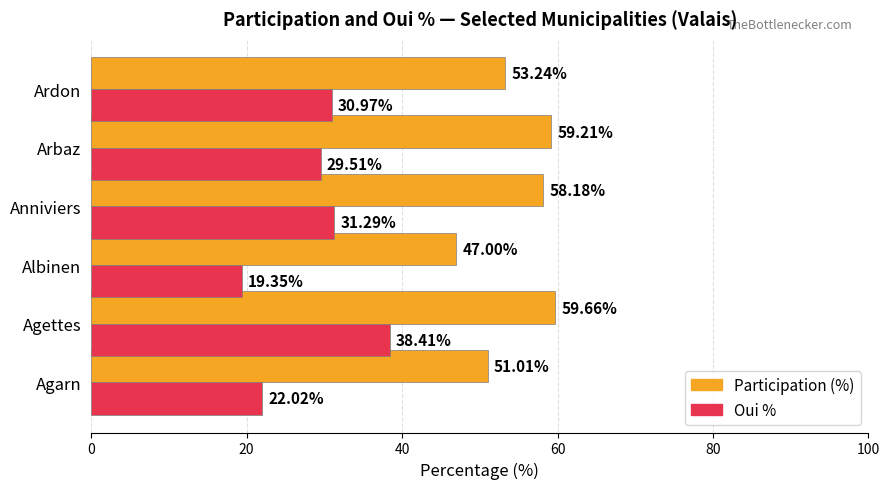

What is the difference between the maximum and minimum values in the Participation (%) series?

12.7